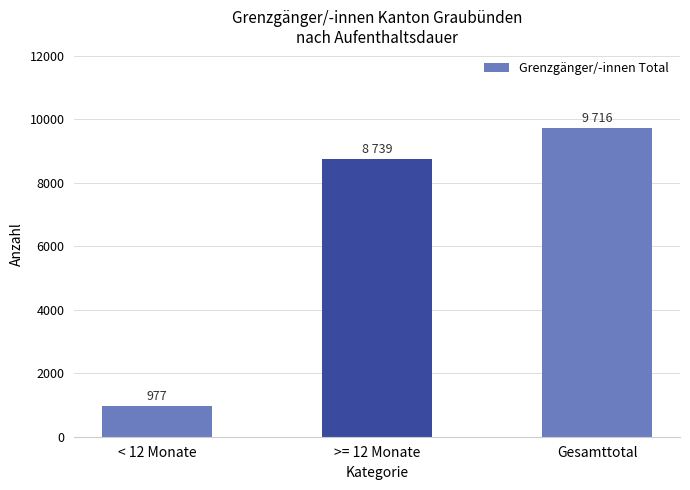

The chart shows a value of 3295 at Gesamttotal. True or false?

False